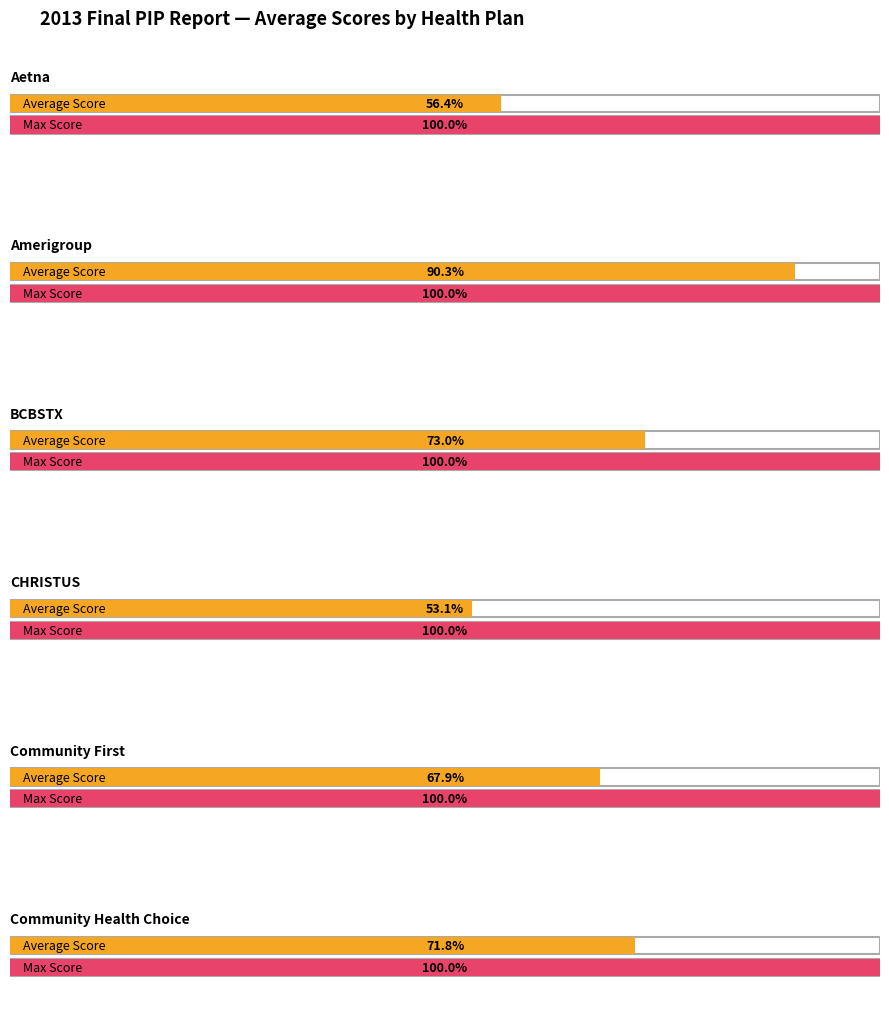

True or false: the data shows 19.2 at Community First.

False